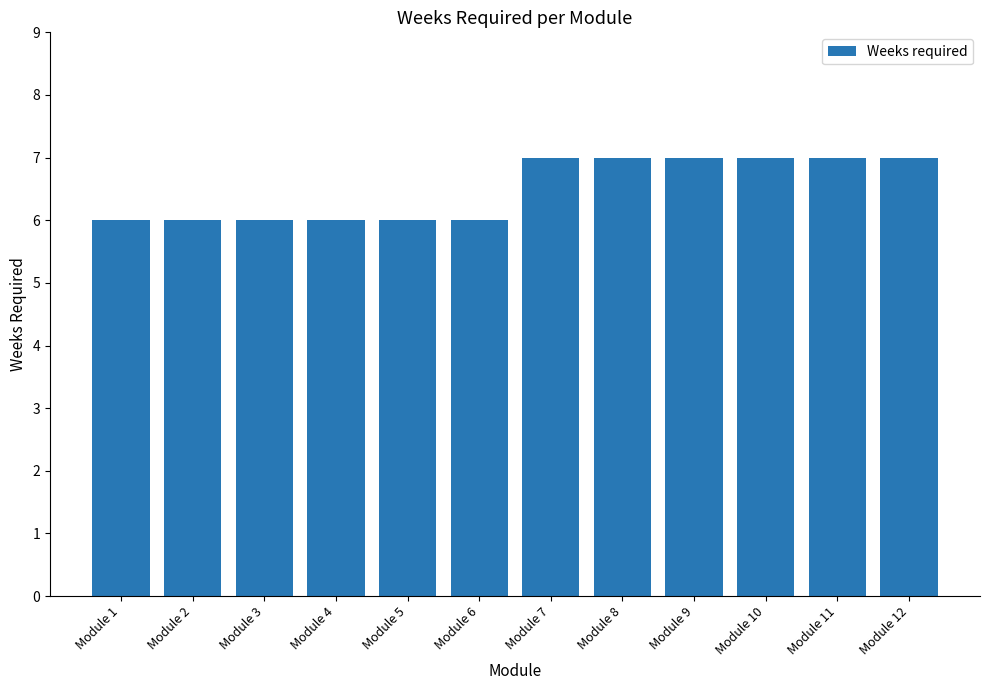

How many values are between 6 and 7?

12